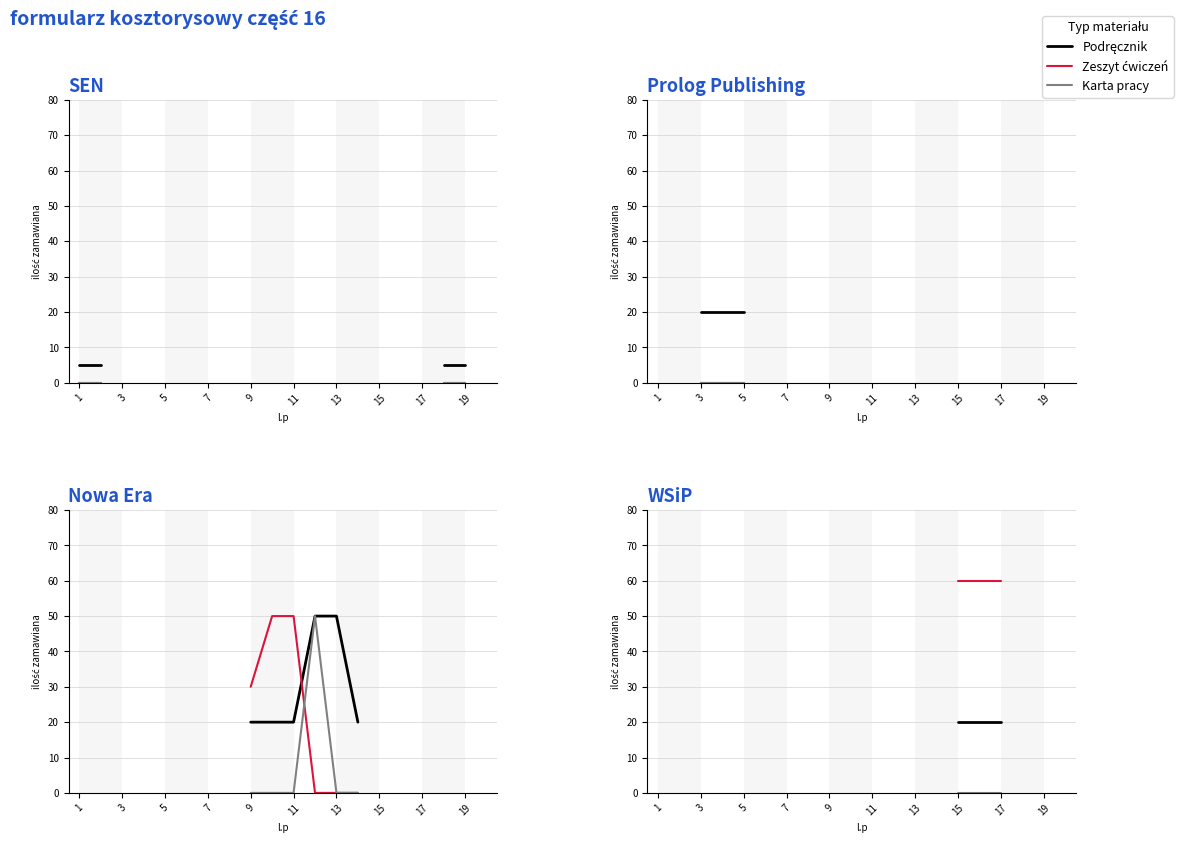

What are all the series names shown in the legend?

Podręcznik, Zeszyt ćwiczeń, Karta pracy